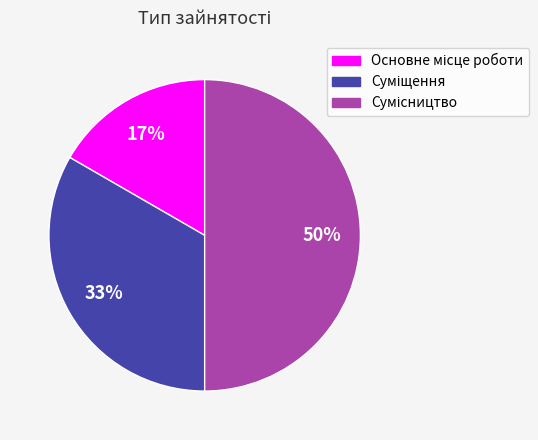

To the nearest percent, what is the average slice percentage?

33%